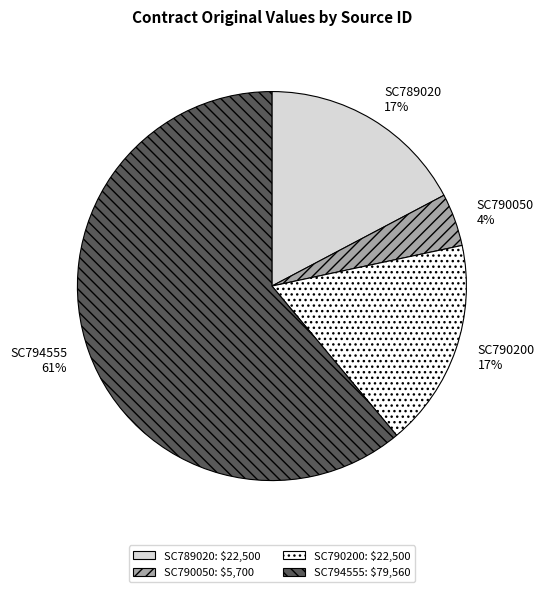

To the nearest percent, what is the average slice percentage?

25%